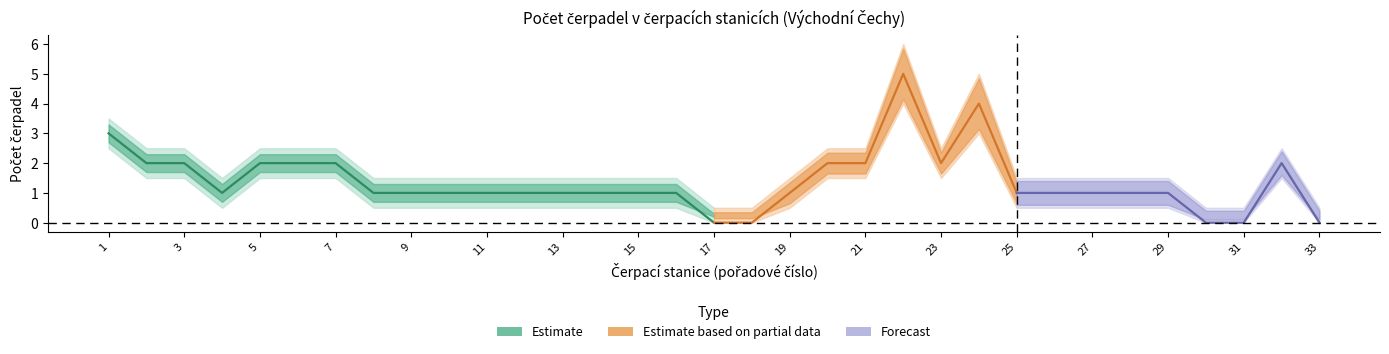

Rank the categories by výkon_upper value from lowest to highest.

17, 18, 30, 31, 33, 4, 8, 9, 10, 11, 12, 13, 14, 15, 16, 19, 25, 26, 27, 28, 29, 2, 3, 5, 6, 7, 20, 21, 23, 32, 1, 24, 22